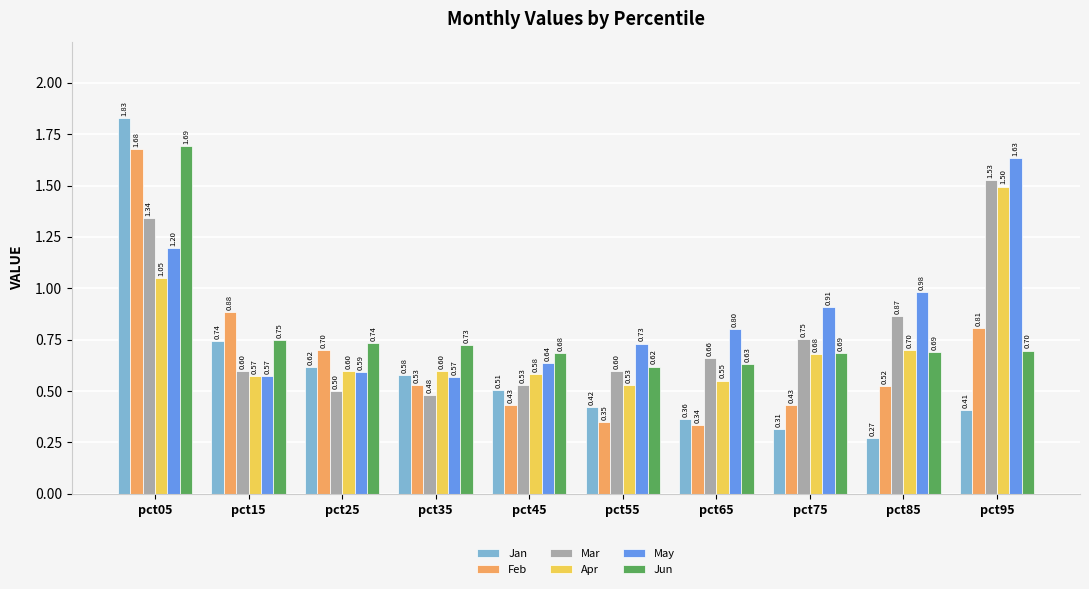

What is the difference between the Apr values at pct25 and pct85?

0.1